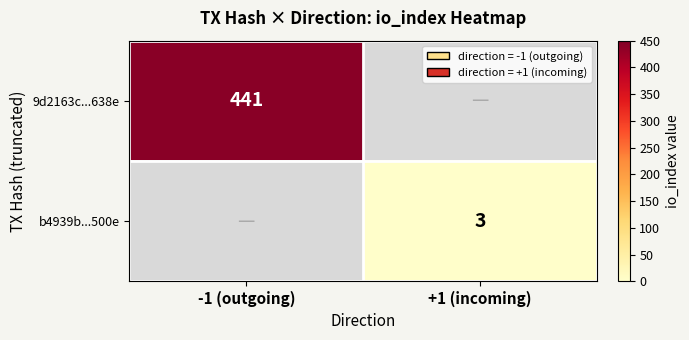

True or false: 9d2163c...638e has a value of 778 at -1 (outgoing).

False